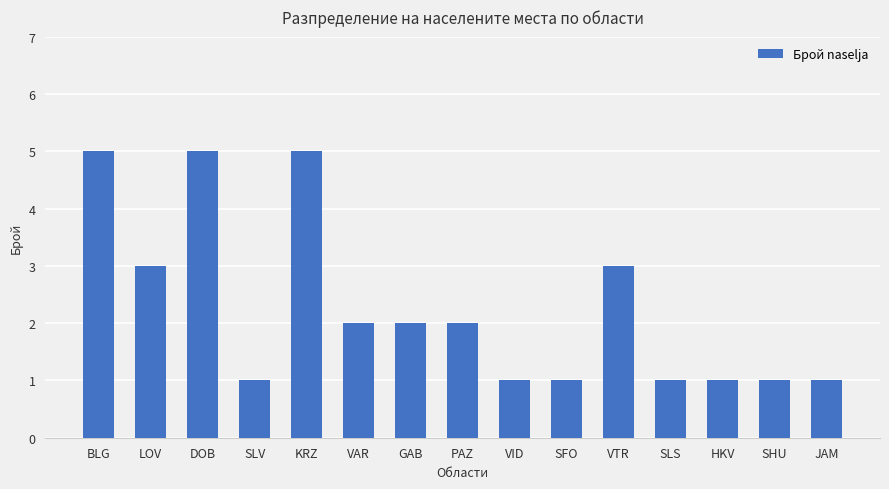

Are the bars grouped side by side (vs. stacked)?

No